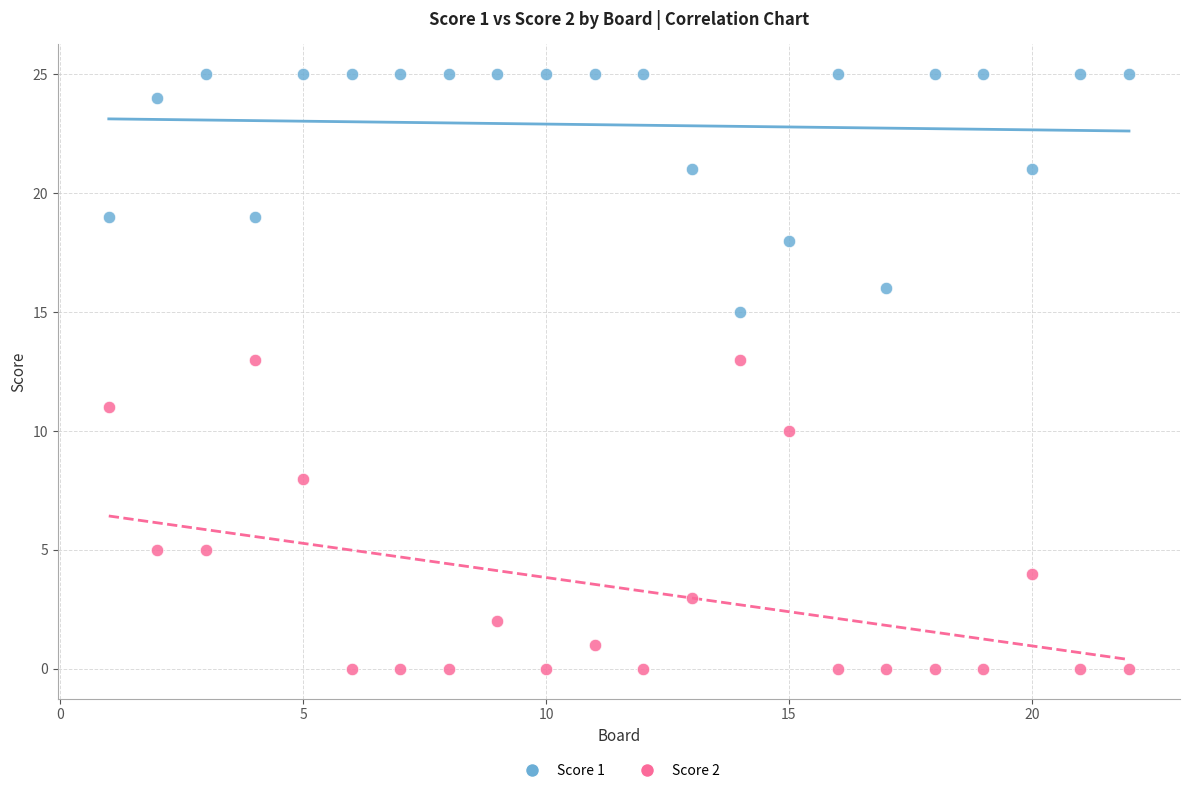

Across all data points, what is the range of Y values (max minus min)?

25